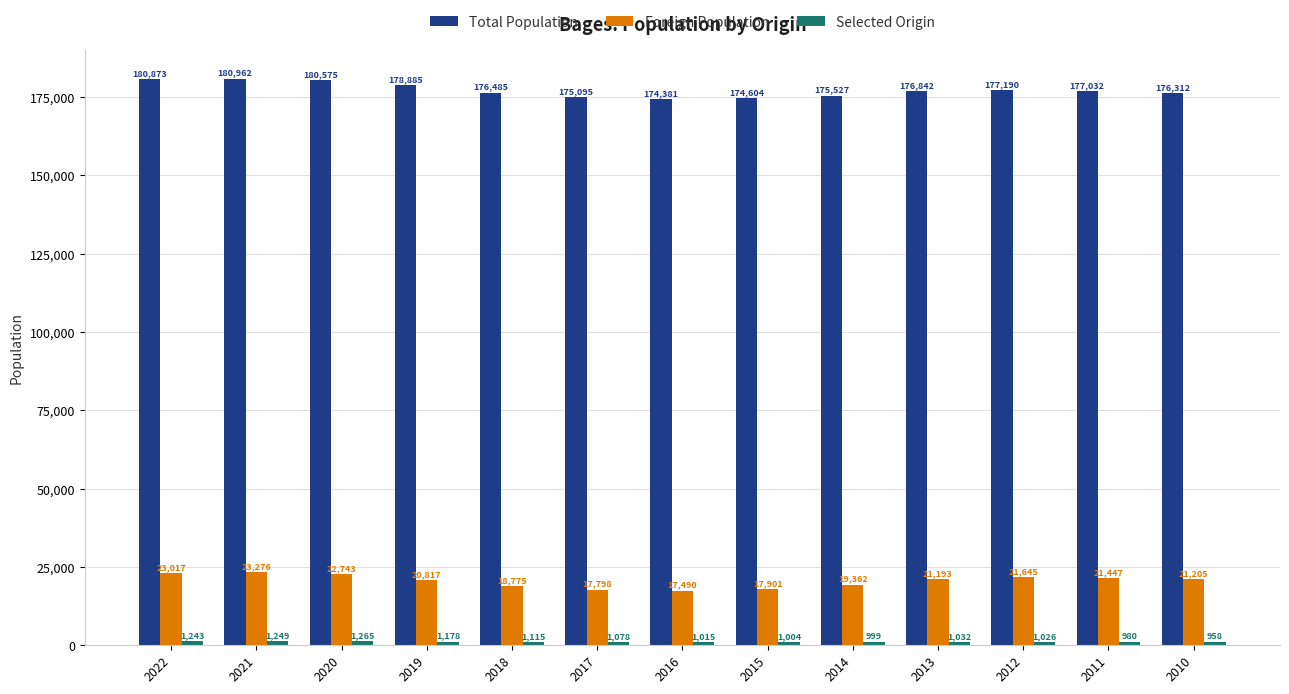

What is the smallest value displayed?

958